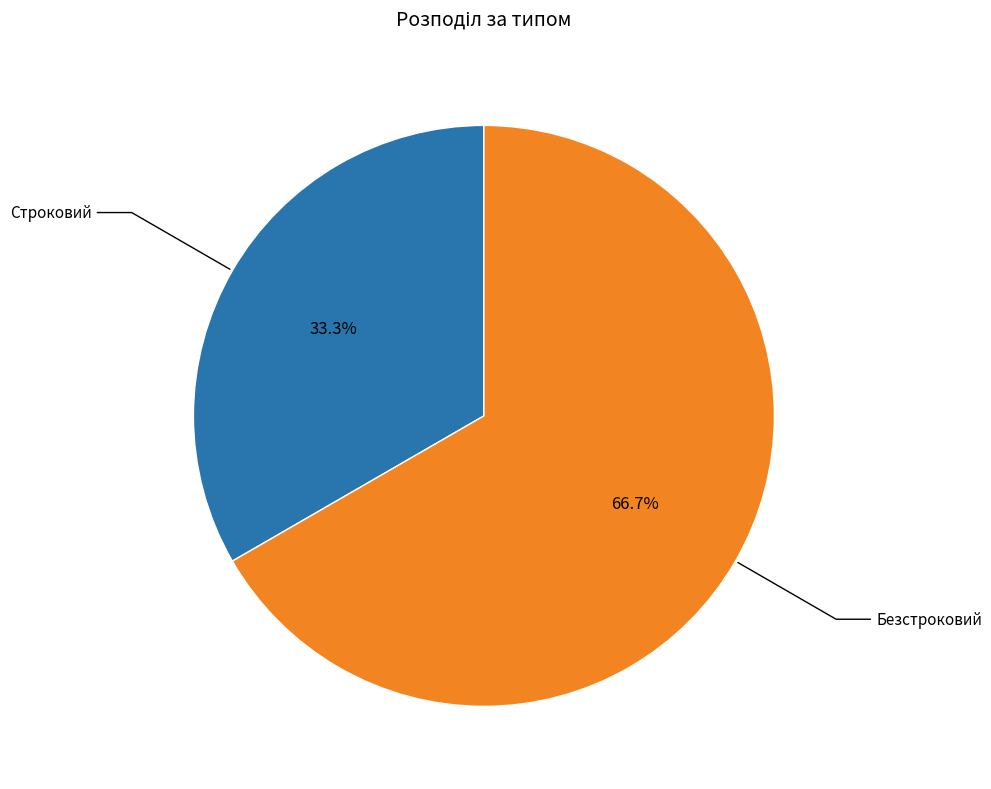

Is there any slice that represents more than half of the pie?

Yes